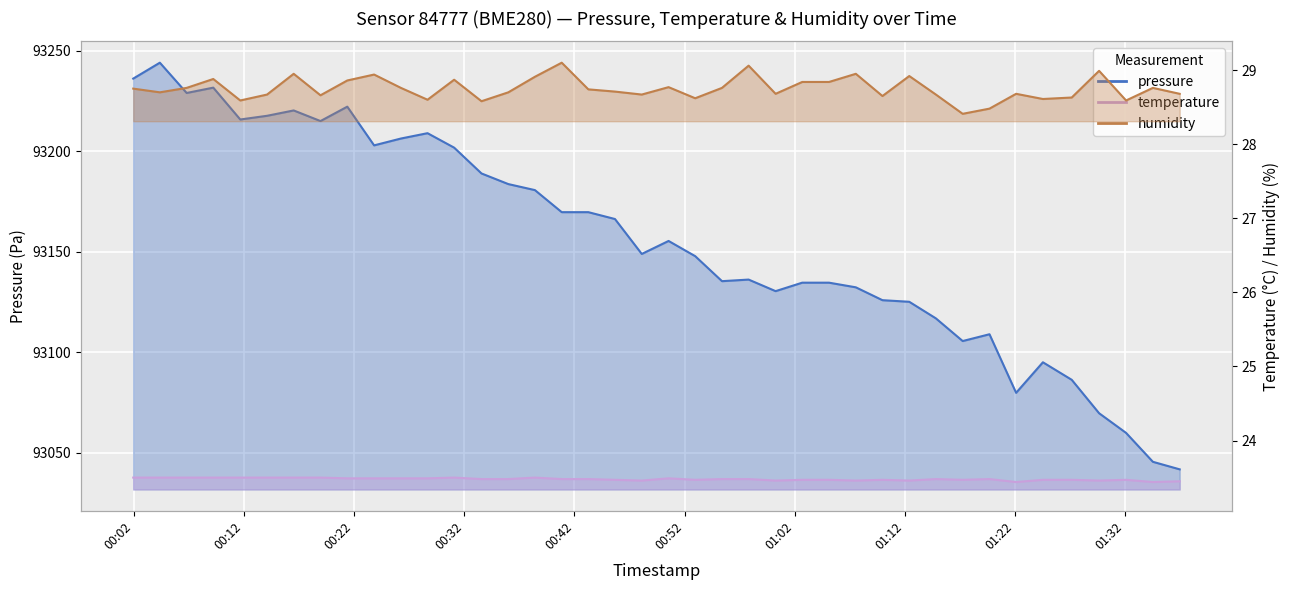

Which series changed the most between 2024-01-07T01:05:07 and 2024-01-07T01:12:24?

pressure